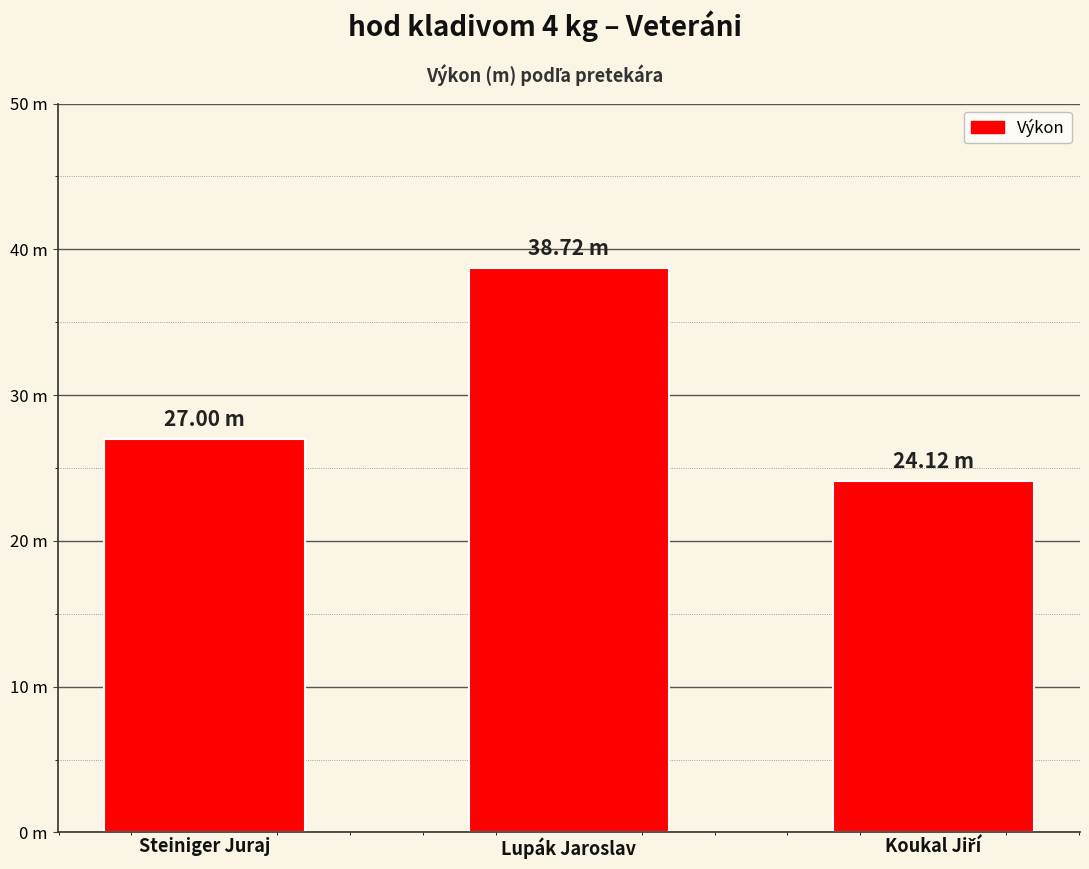

Where is the data nearest to the value 31?

Steiniger Juraj